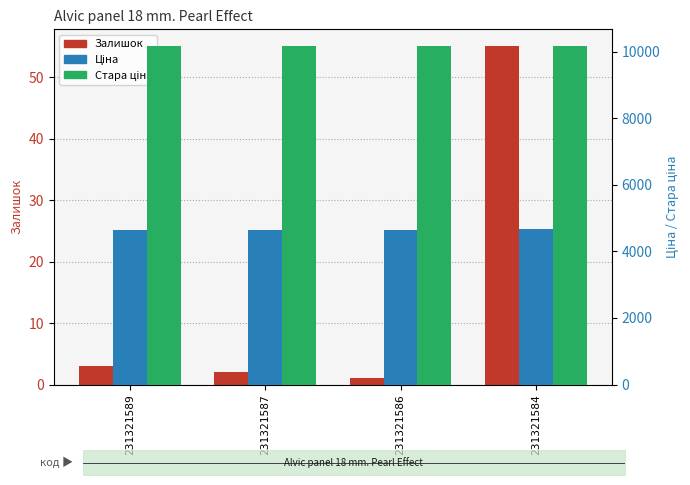

What is the spread (max minus min) of values at 231321587?

10156.6